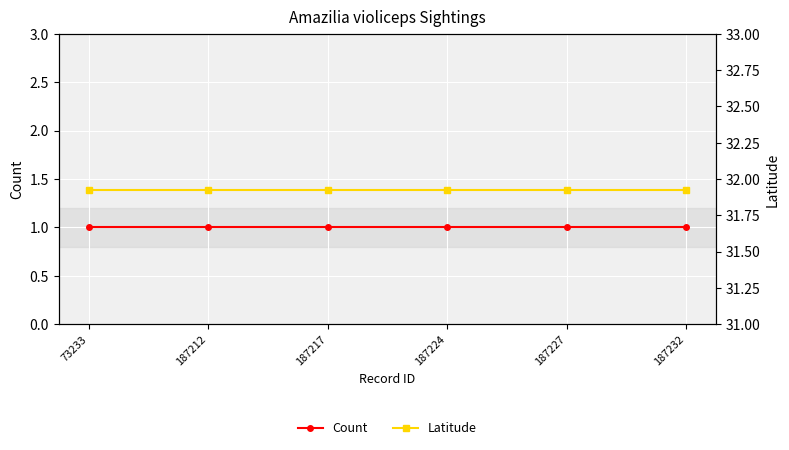

What is the value of the Count point at the 6th from the left?

1.0